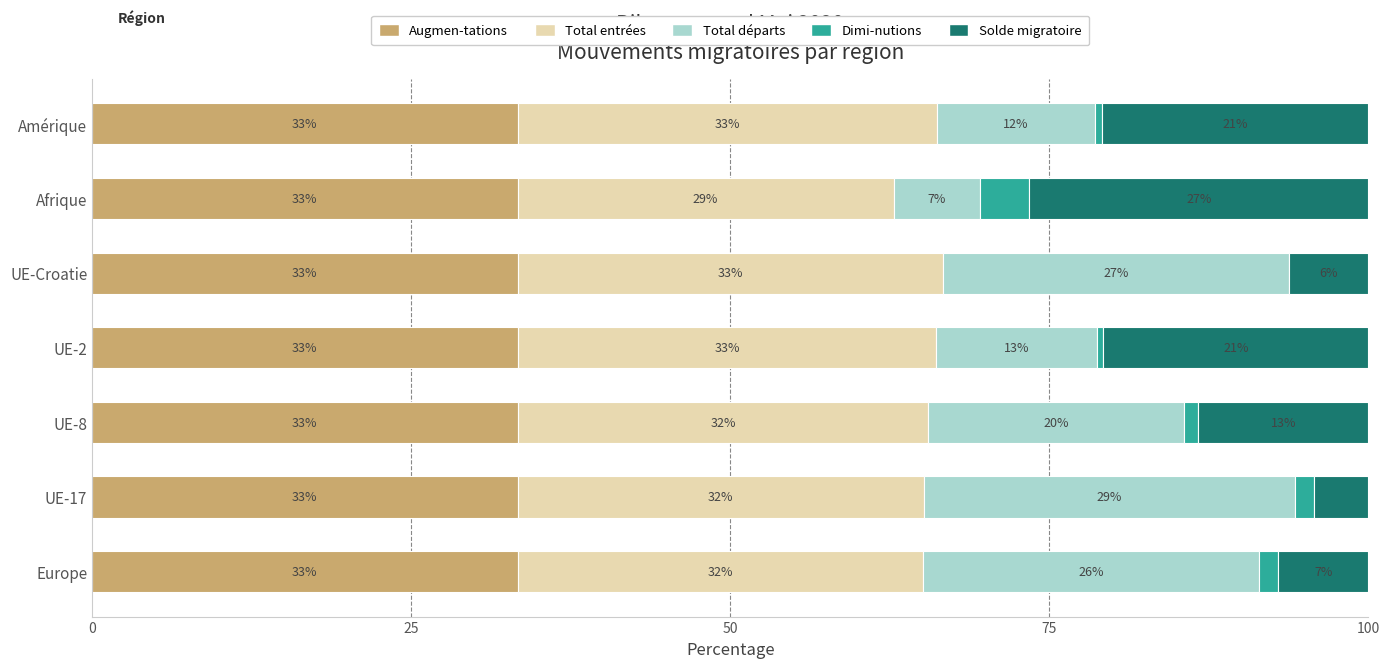

What is the total value across all series at Afrique?

100.0